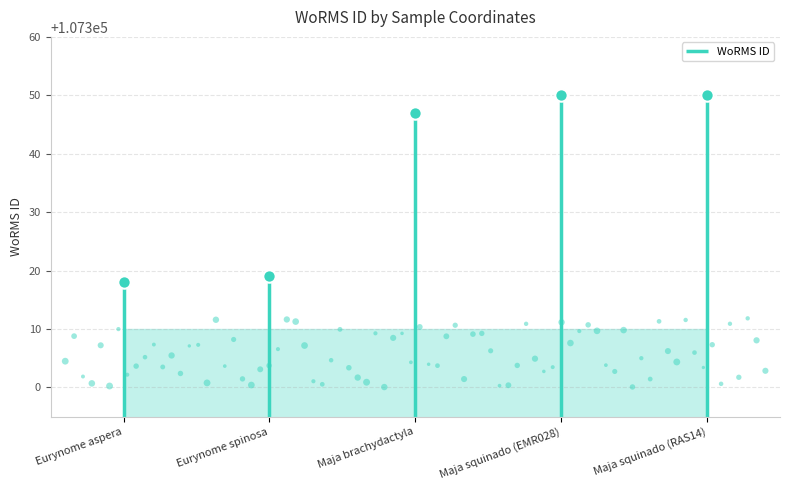

What is the ratio of the value at Eurynome aspera to the value at Maja squinado (RAS14)?

1.0